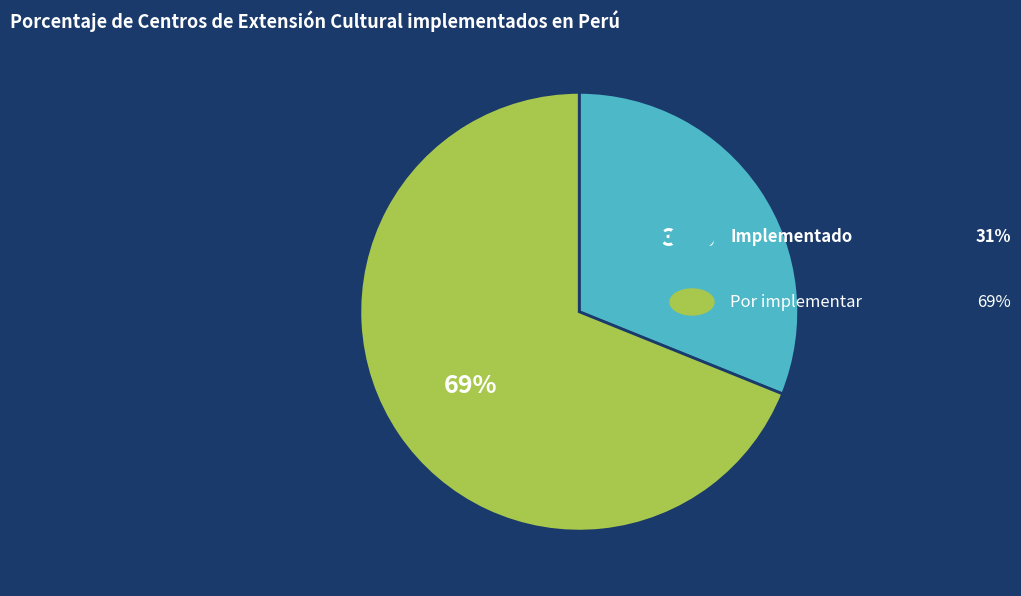

Does any single category account for the majority?

Yes